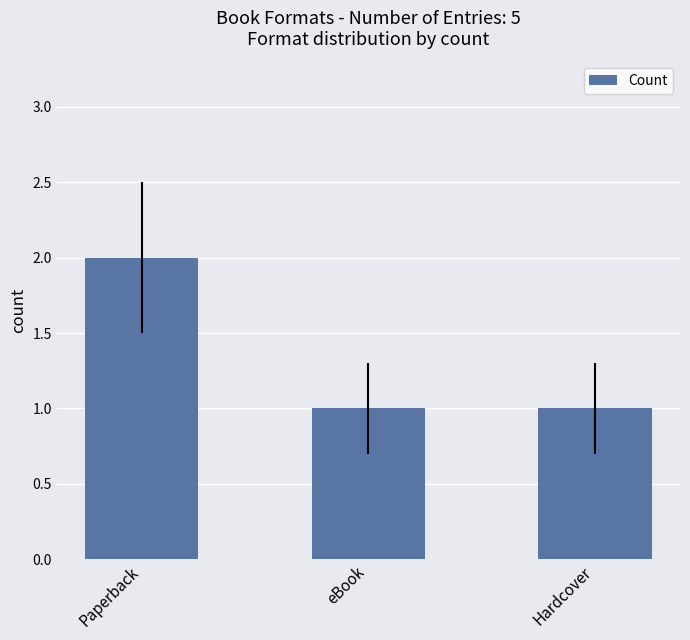

What is the sum of all values?

4